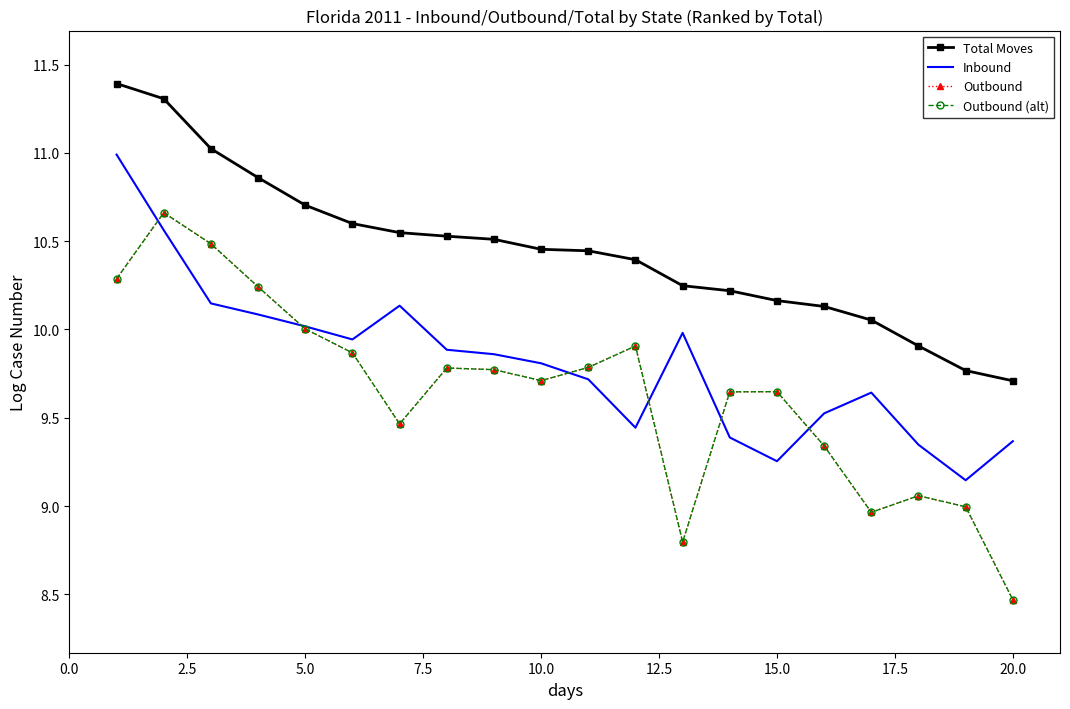

How many data points in Outbound (alt) are above 9?

16